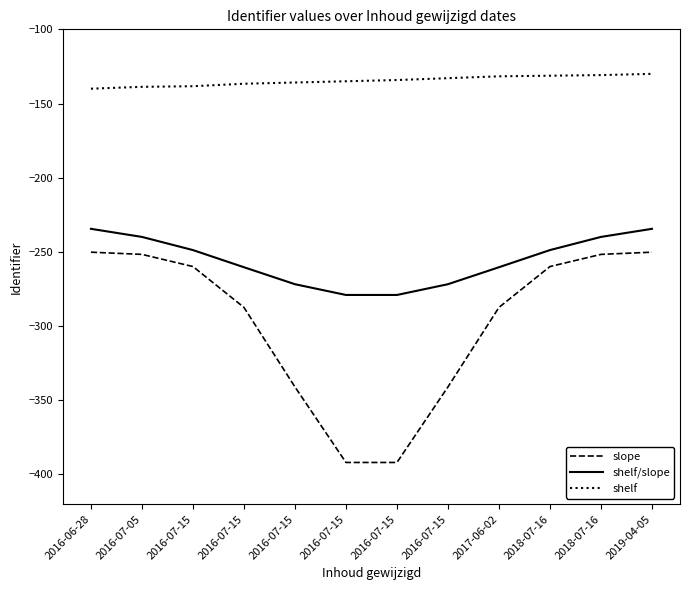

Does the chart display data point markers on the line(s)?

No